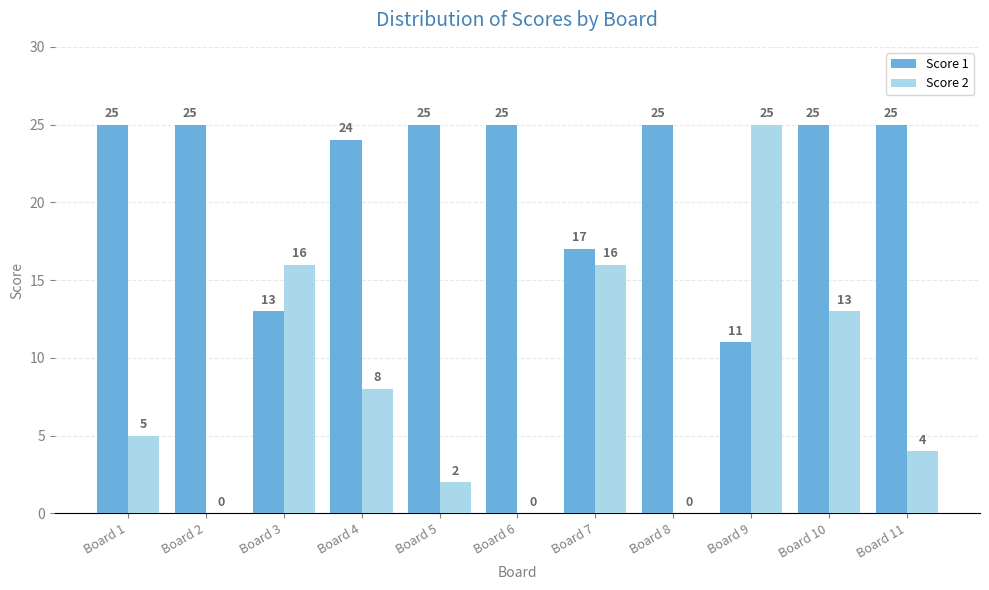

What is the sum of the Score 2 values at Board 9 and Board 8?

25